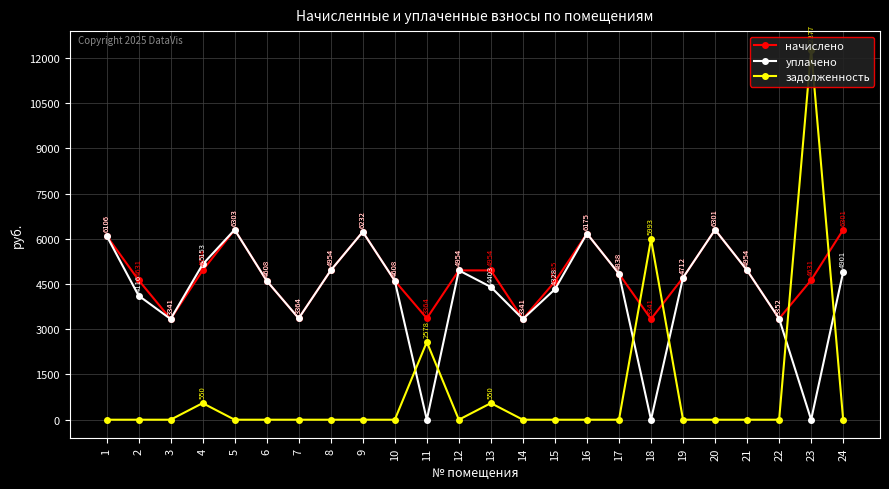

What is the greatest value displayed?

12277.1